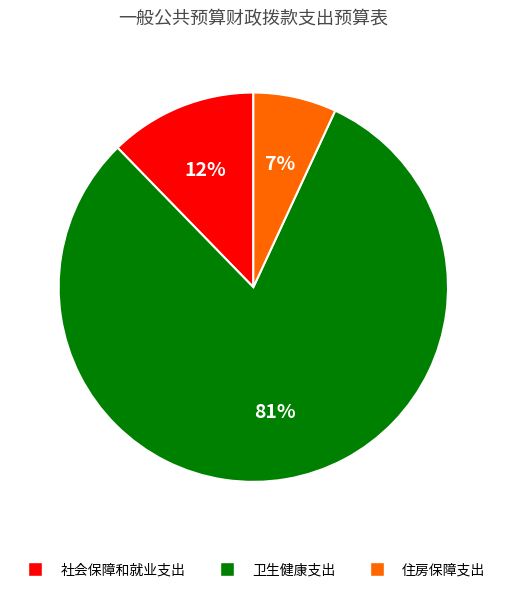

Count the number of slices in the pie.

3